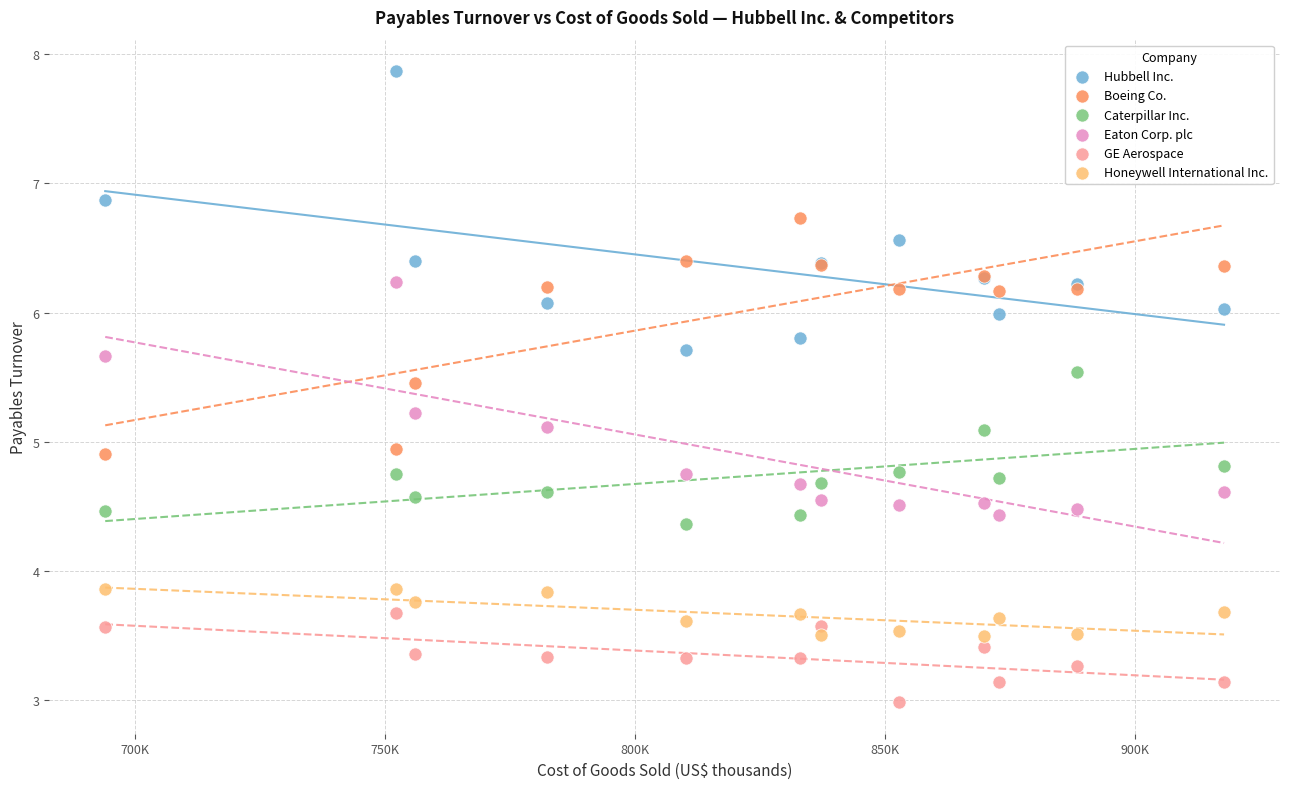

Which series contains the highest Y value?

Hubbell Inc.